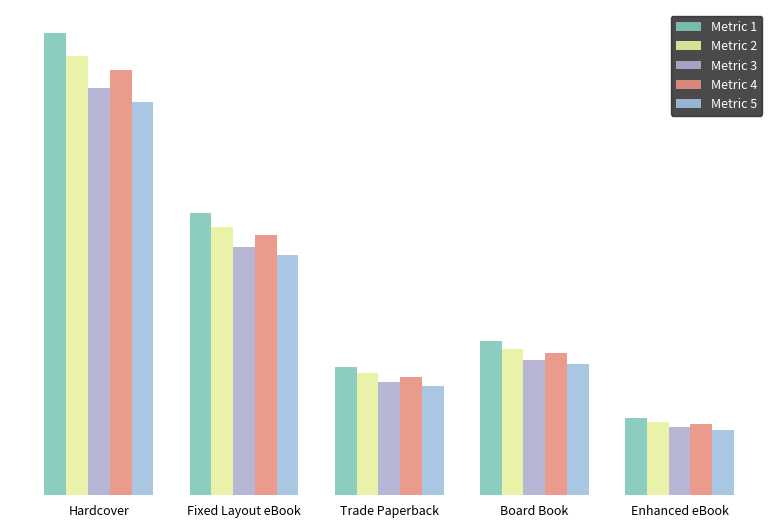

Are the bars grouped side by side (vs. stacked)?

Yes